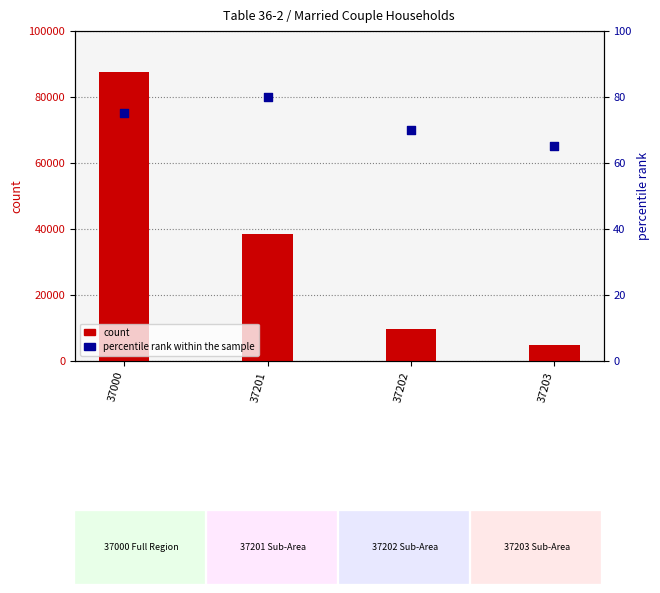

Which series reaches the minimum Y coordinate?

percentile rank within the sample